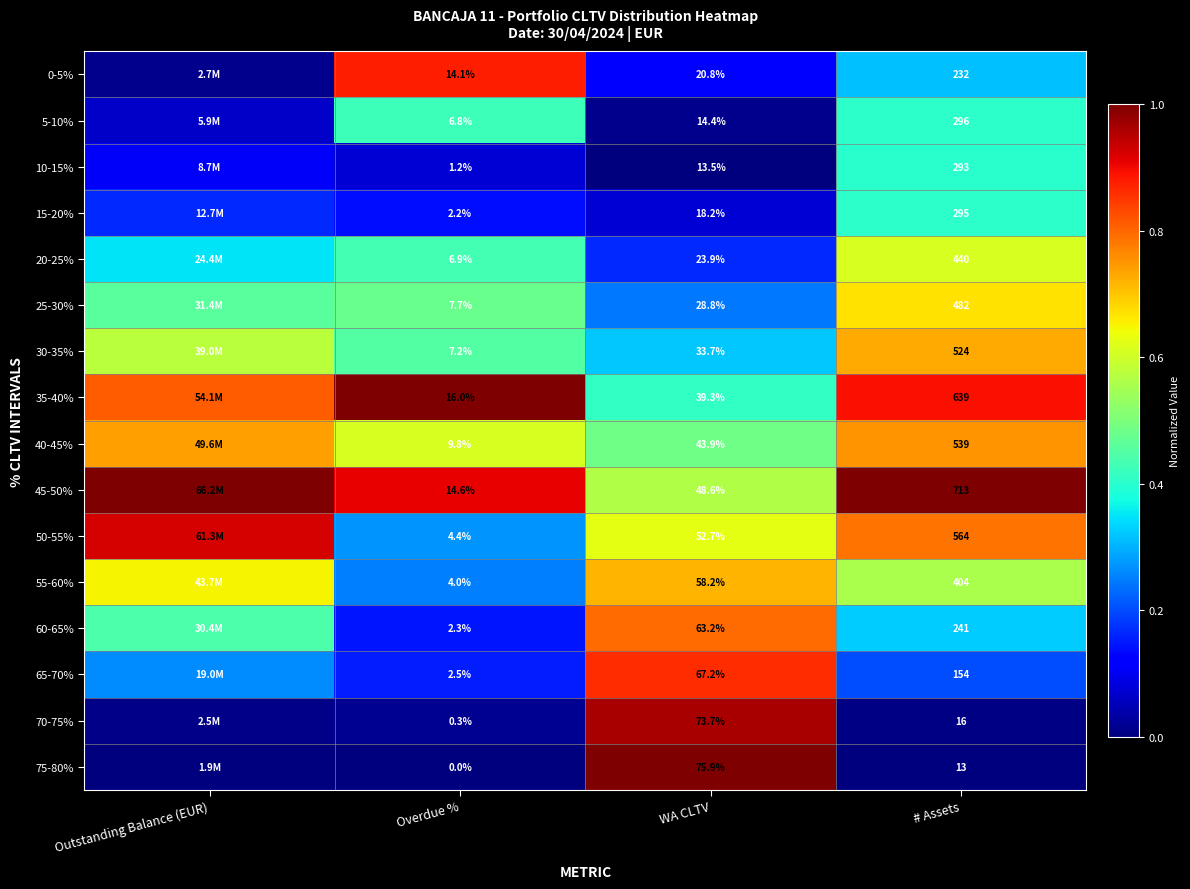

Is the value of 70-75% at Outstanding Balance (EUR) greater than the value of 50-55% at # Assets?

No